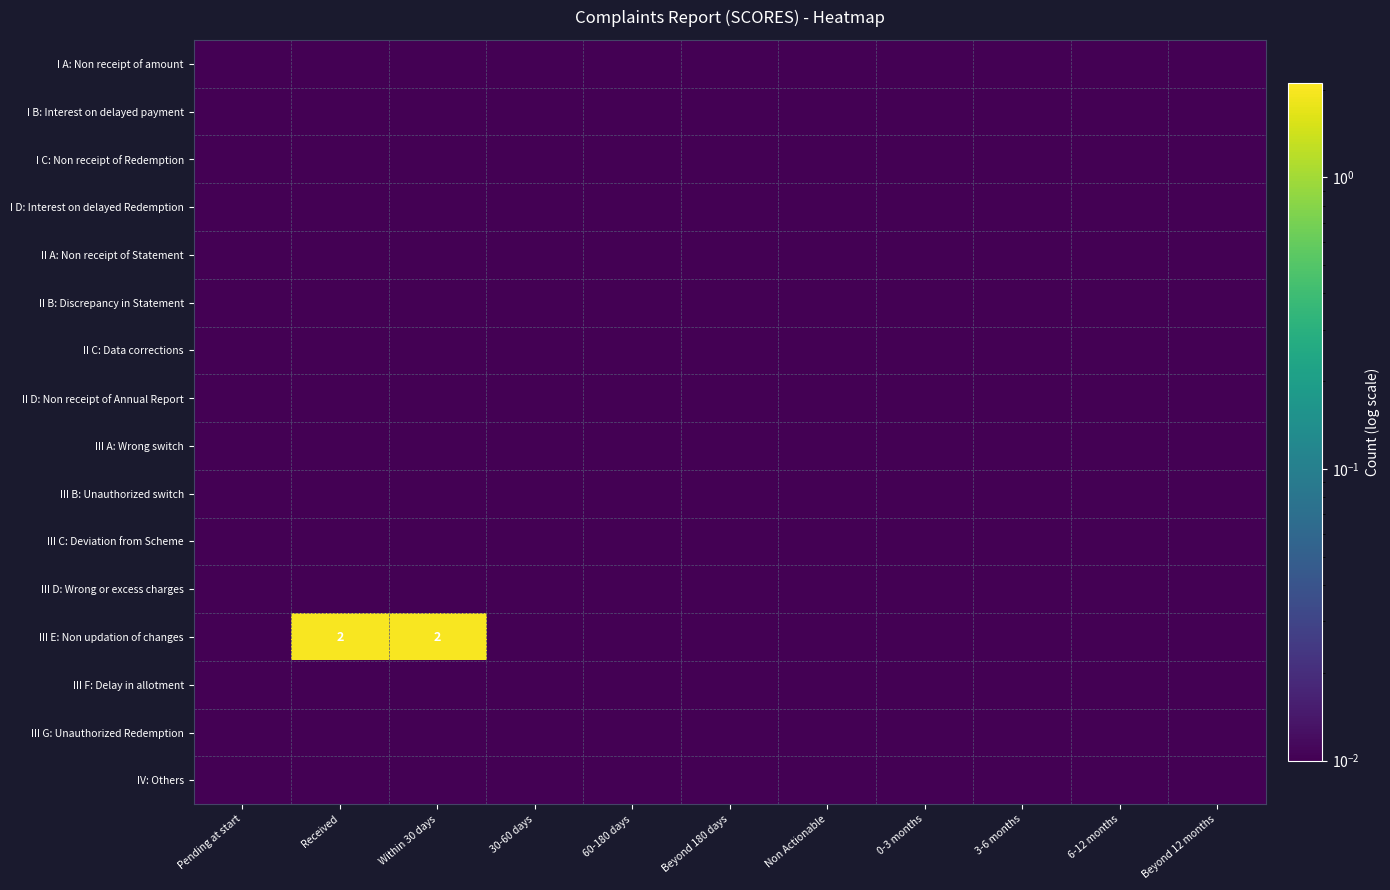

Which has a higher value, 60-180 days or 30-60 days?

60-180 days